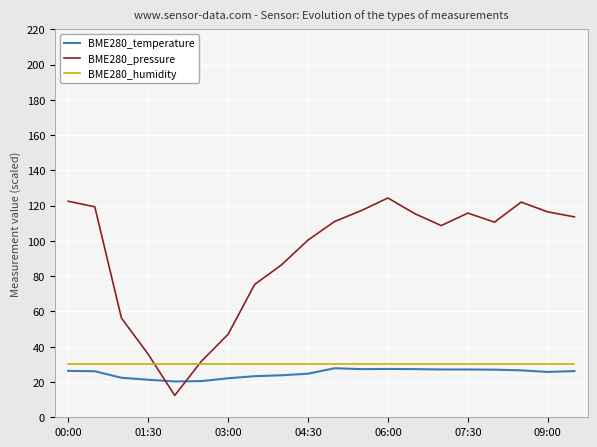

Which series ends up on top after the final intersection of BME280_temperature and BME280_pressure?

BME280_pressure